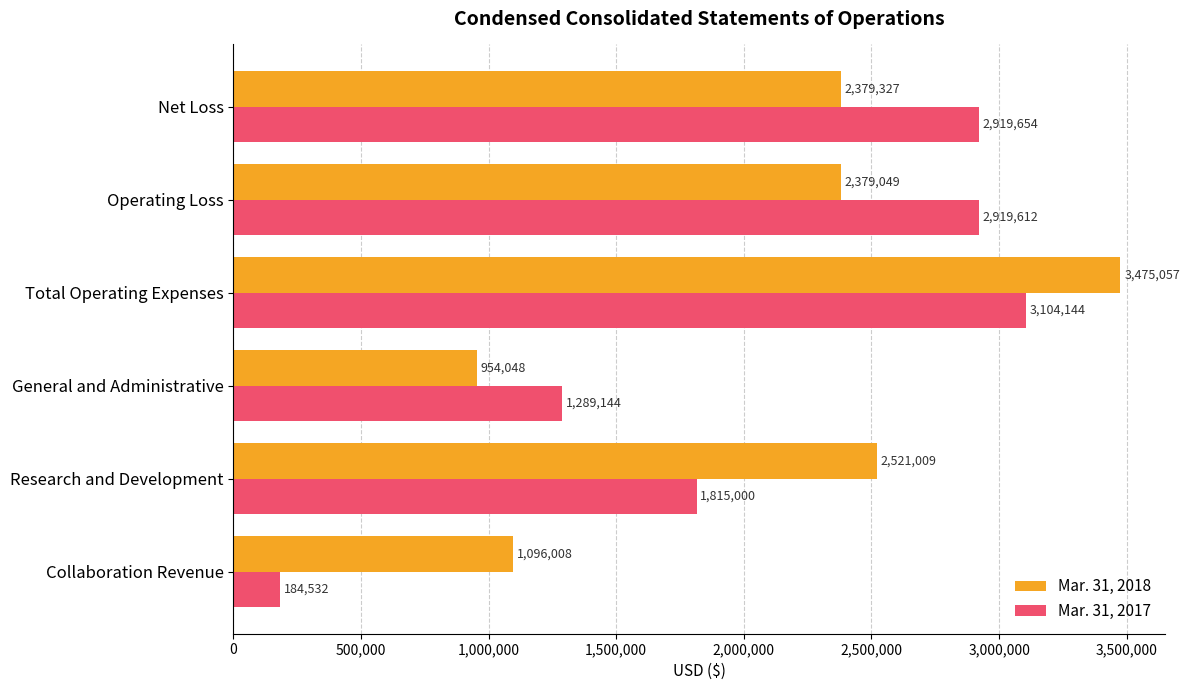

Is the value of Mar. 31, 2017 at Total Operating Expenses greater than the value of Mar. 31, 2018 at Net Loss?

Yes